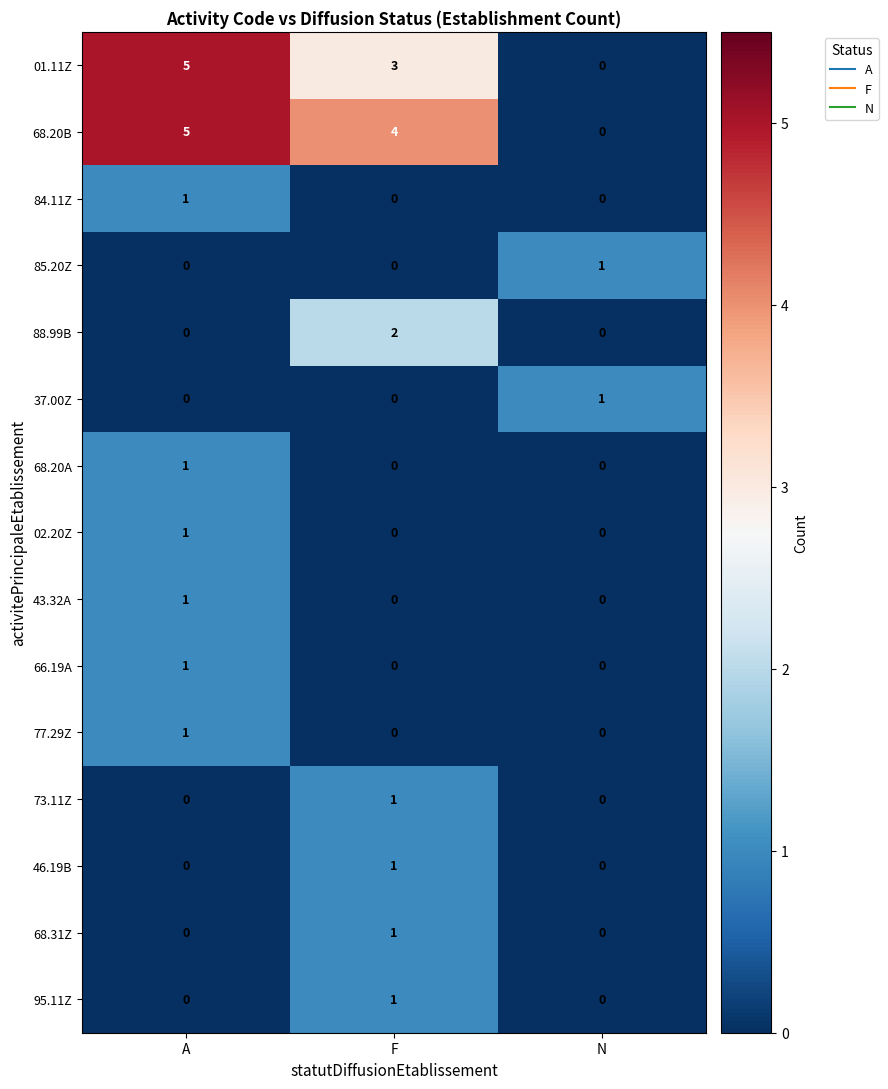

What is the sum of the 01.11Z values at N and F?

3